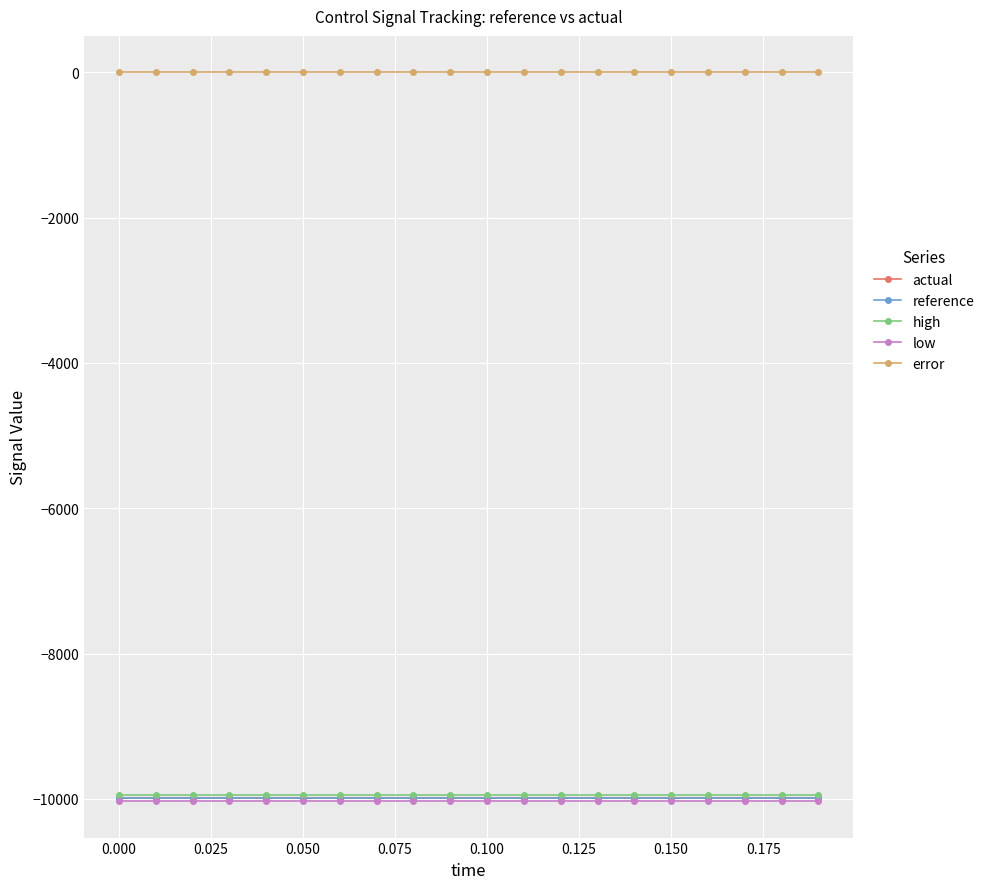

Is this an area chart (filled region under the line)?

No